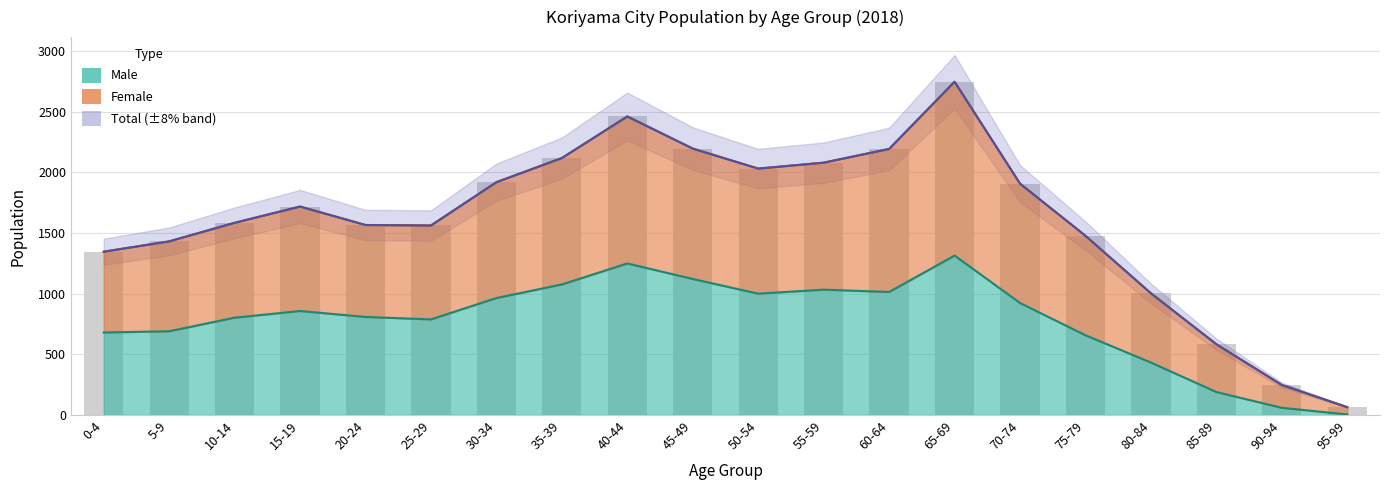

What are all the series names shown in the legend?

Male, Female, Total